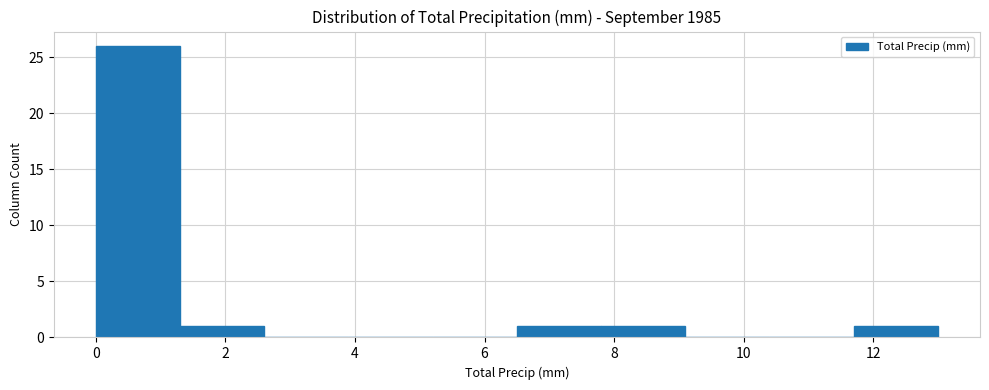

Which range on the x-axis has the tallest bar?

0.0 to 1.3